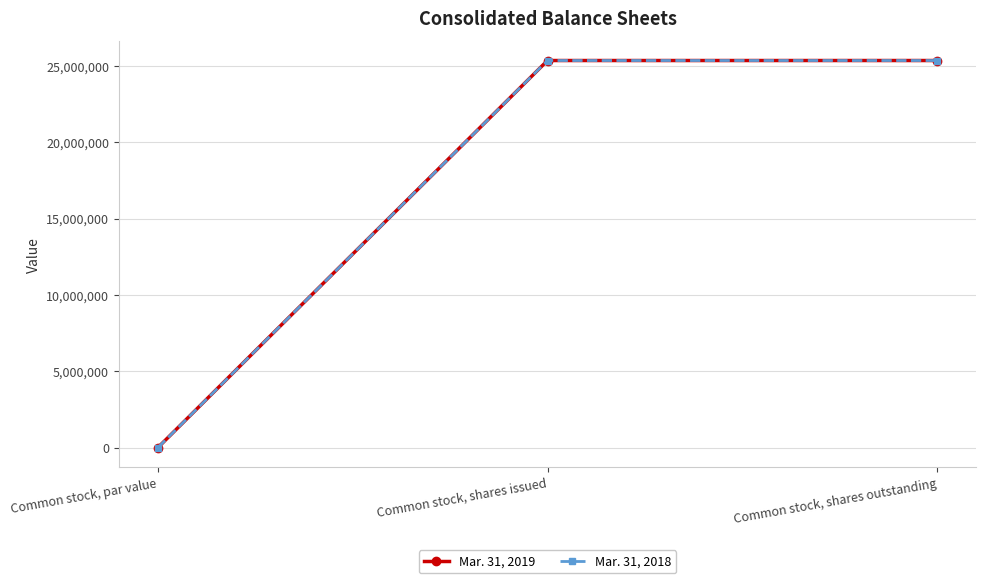

True or false: Mar. 31, 2018 has a value of 12699966.7 at Common stock, shares issued.

False